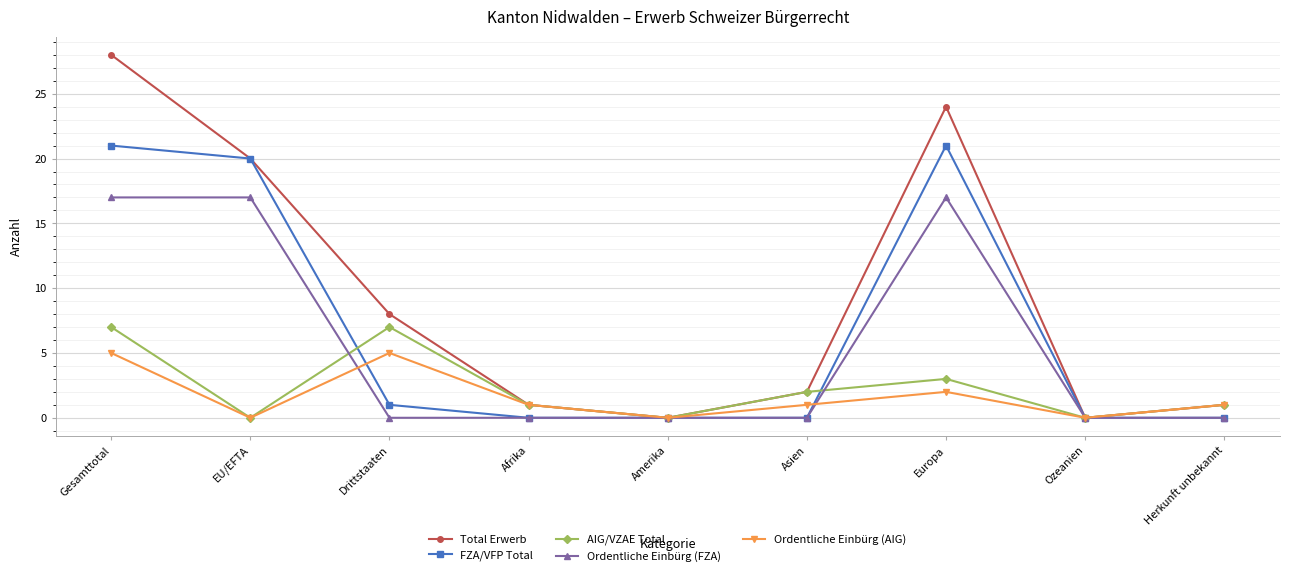

How many lines are shown in the chart?

5